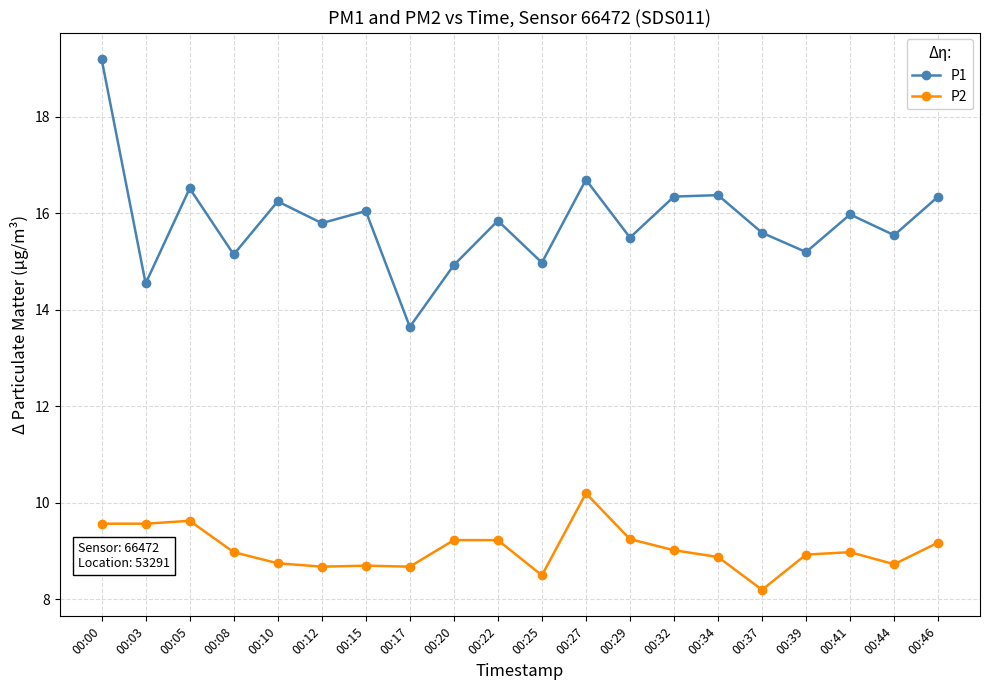

The P2 series shows 8.9 at 00:34. True or false?

True